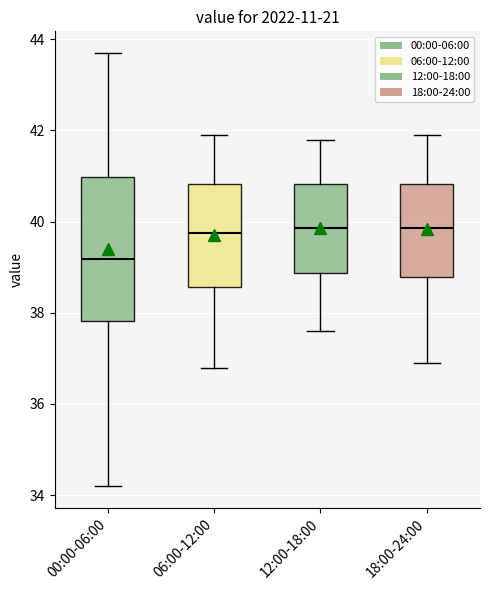

Comparing the boxes themselves (not the whiskers), which one is the tallest?

00:00-06:00